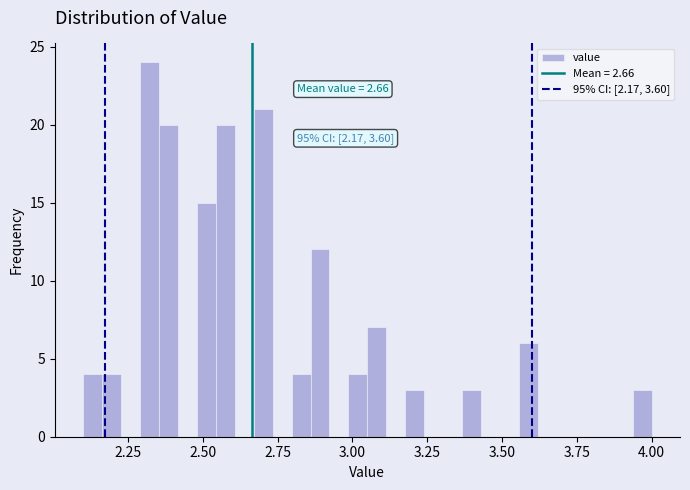

Around what value on the x-axis is the tallest bar? Give the approximate position of its centre, as read against the axis.

2.30